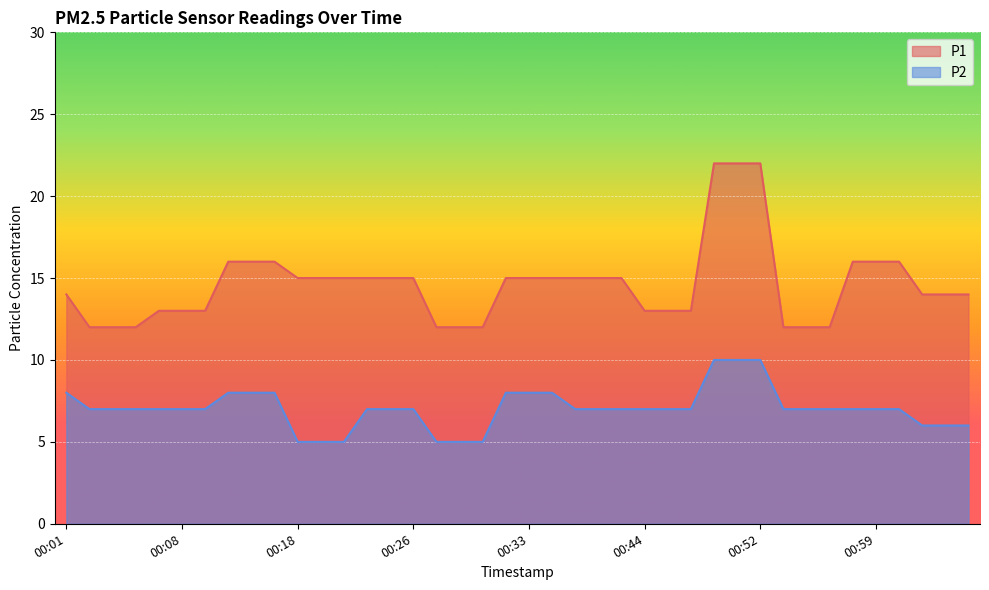

Rank the series by their maximum value, from highest to lowest.

P1, P2